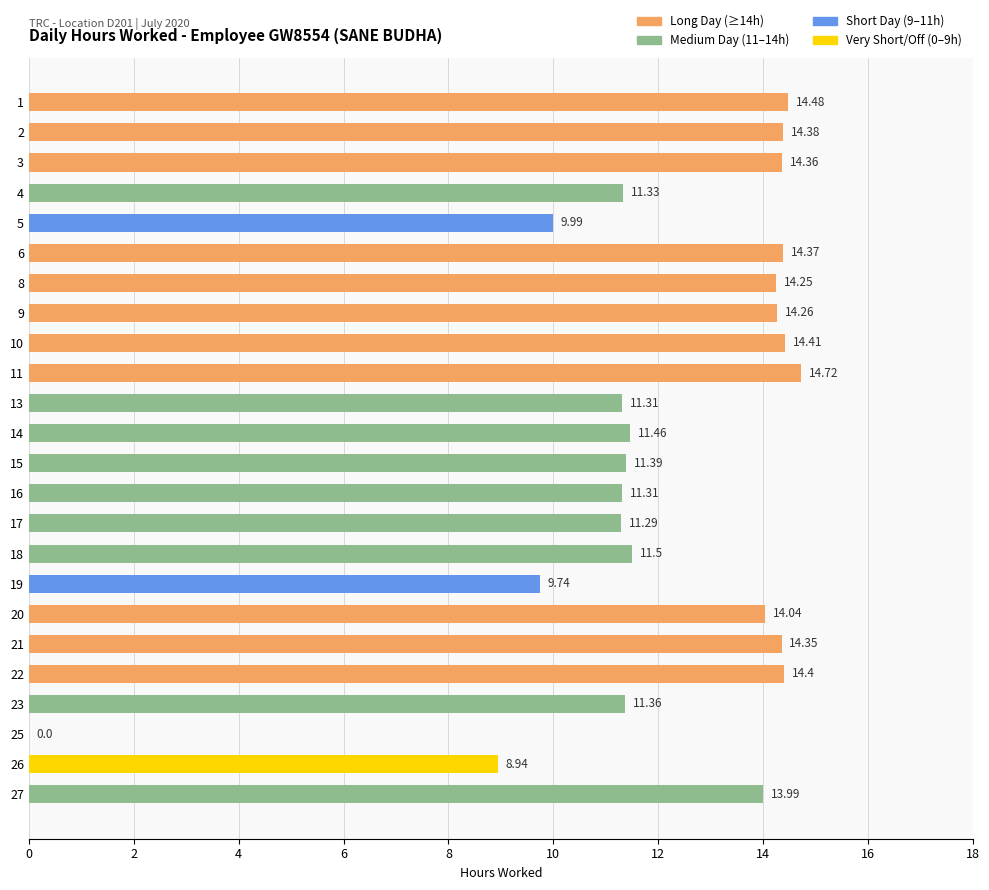

How many data points does each series have?

24